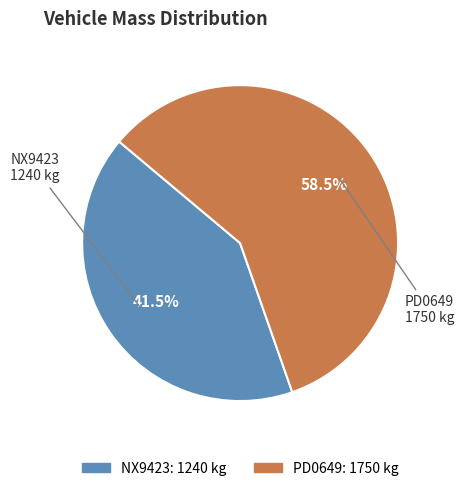

Combined, do NX9423 and PD0649 account for over 50%?

Yes